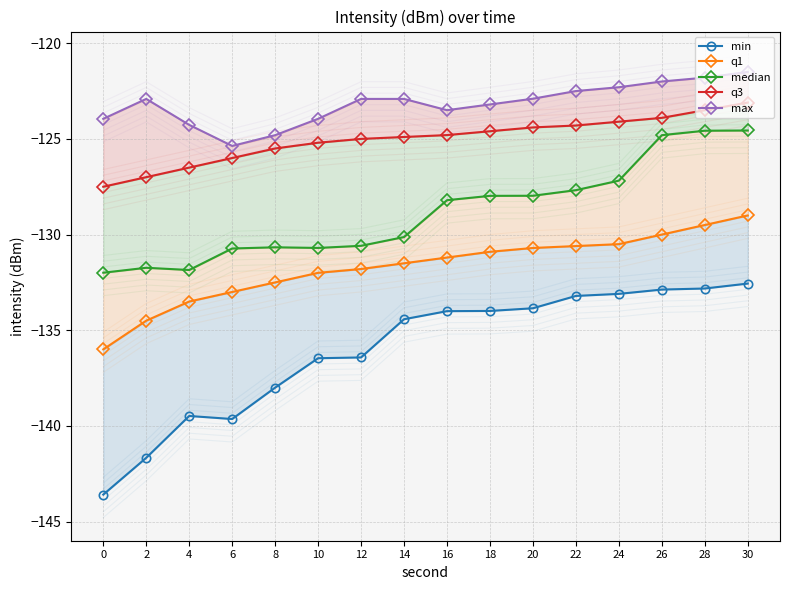

Is this an area chart (filled region under the line)?

No